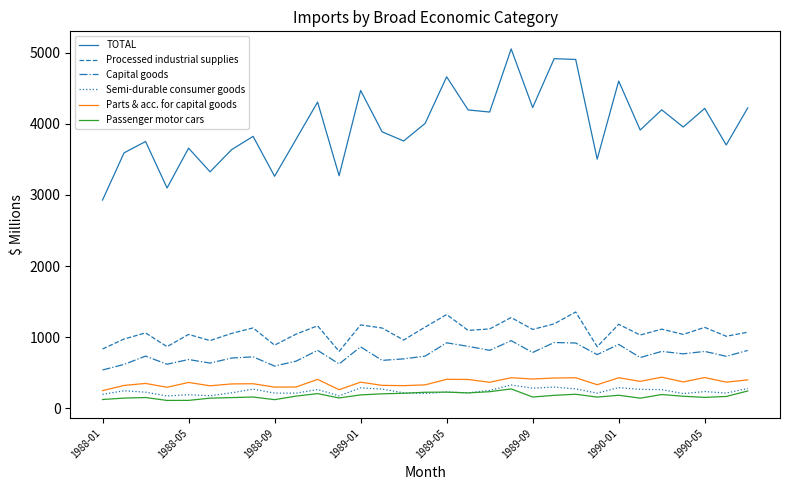

Which series has the largest total across all categories?

TOTAL